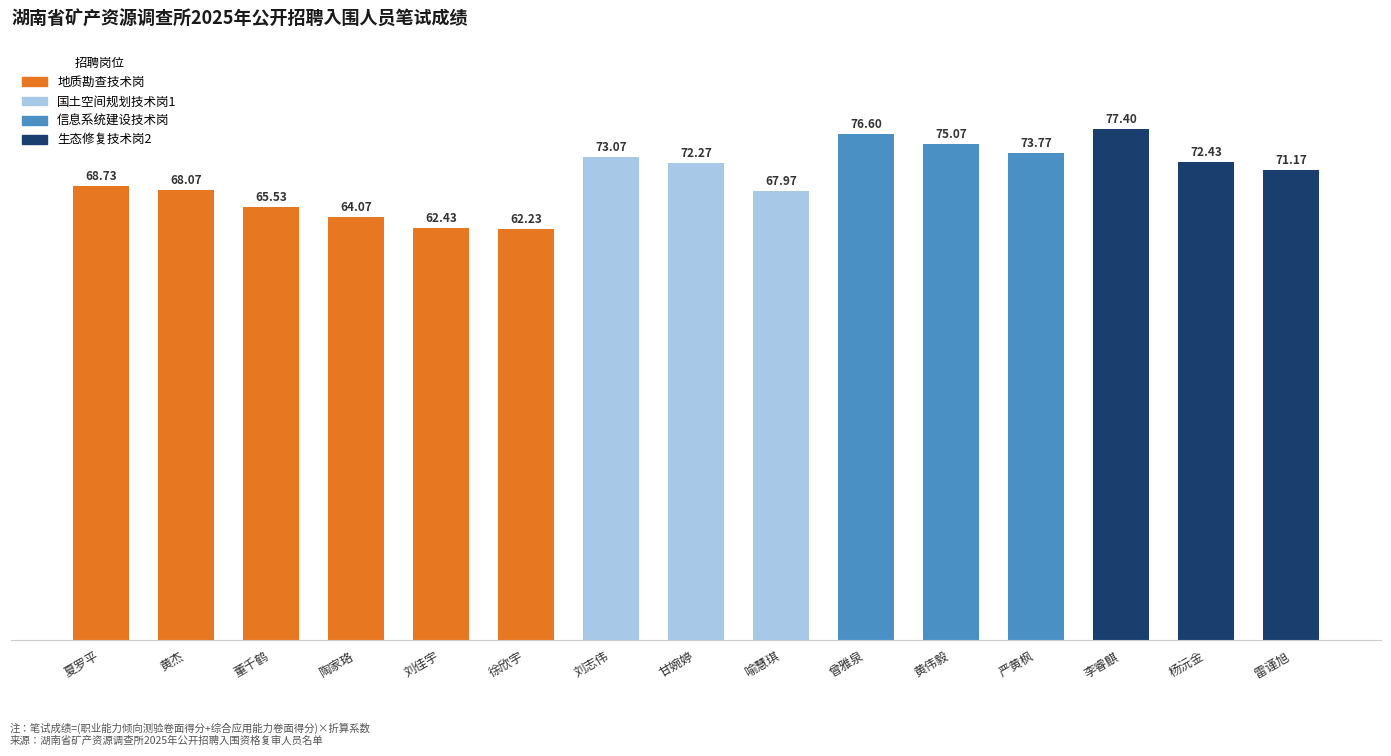

Between 陶家珞 and 杨沅金, which is larger?

杨沅金